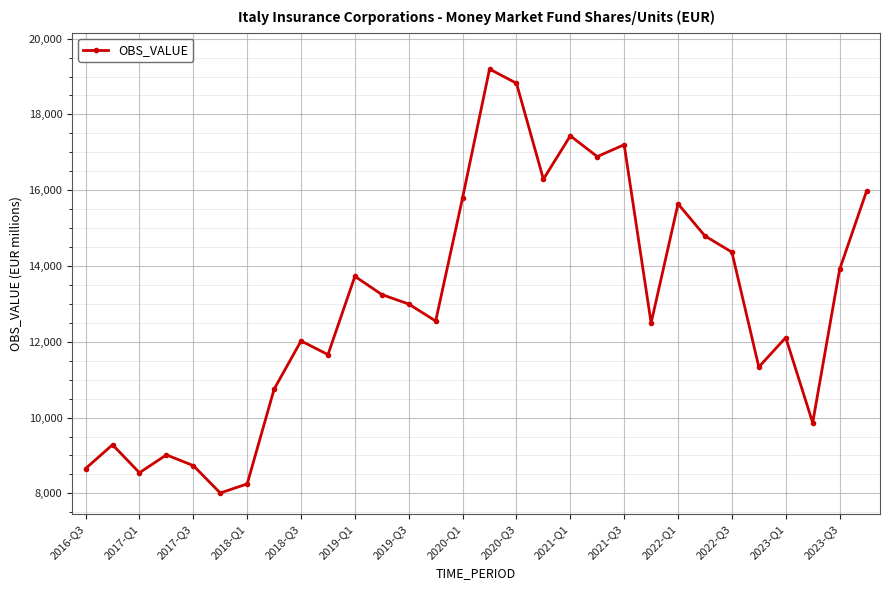

What is the difference between the maximum and minimum values?

11186